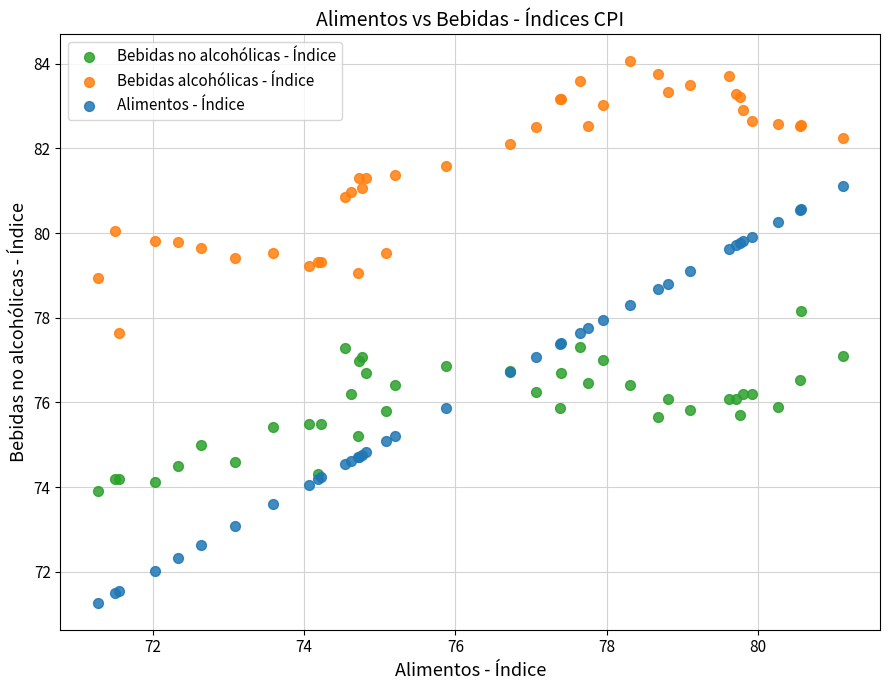

Which series contains the highest Y value?

Bebidas alcohólicas - Índice